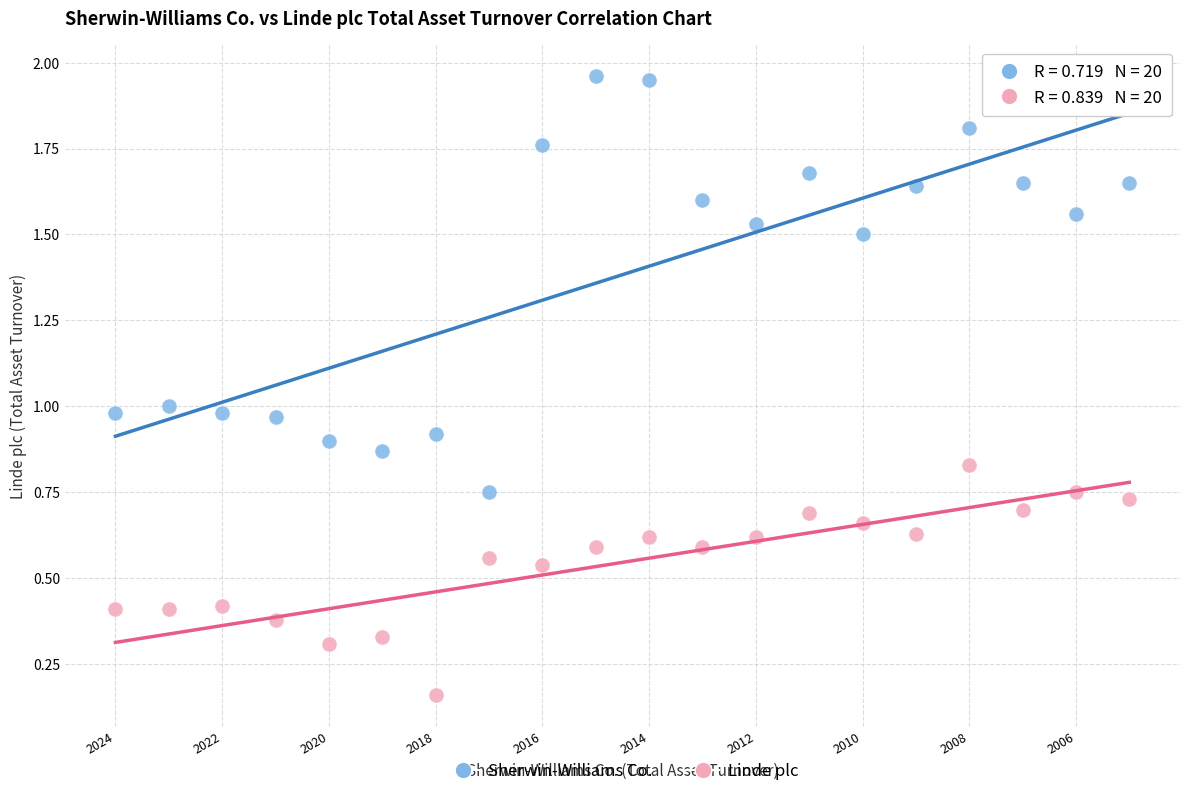

Which series has the largest Y range (max minus min)?

Sherwin-Williams Co.